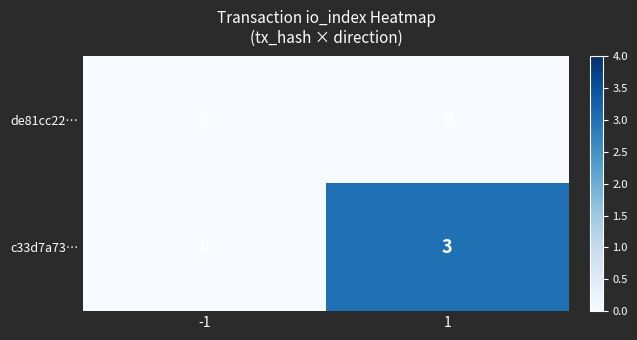

Is it true that c33d7a73… equals 1 at 1?

False